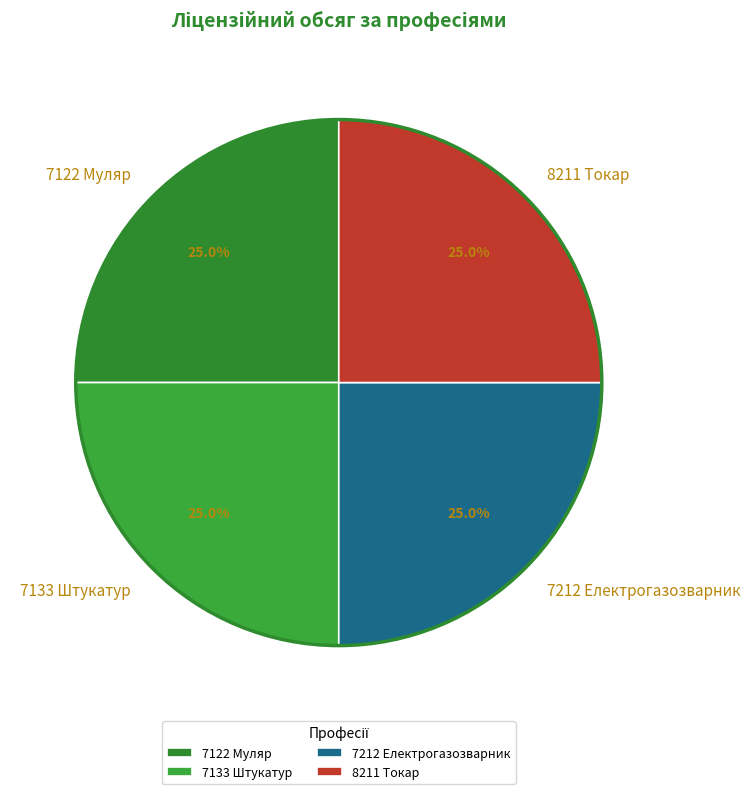

What portion of the pie excludes 7133 Штукатур?

75.0%